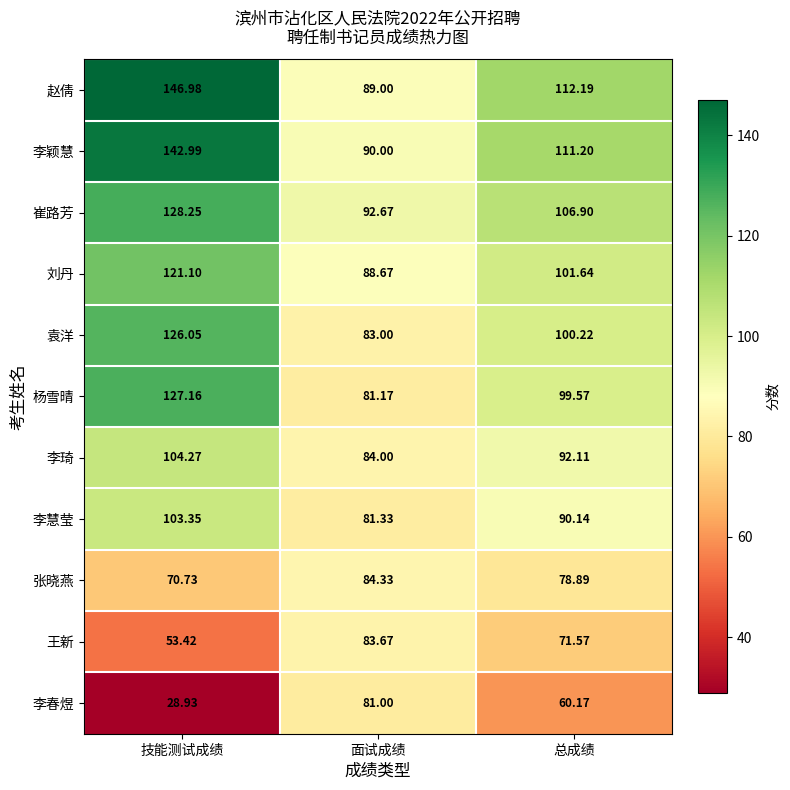

Which category has the lowest value in the 李春煜 series?

技能测试成绩